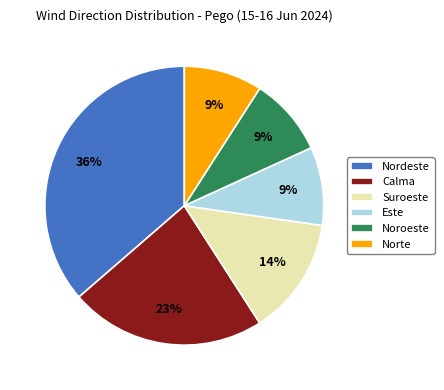

Is there any slice that represents more than half of the pie?

No